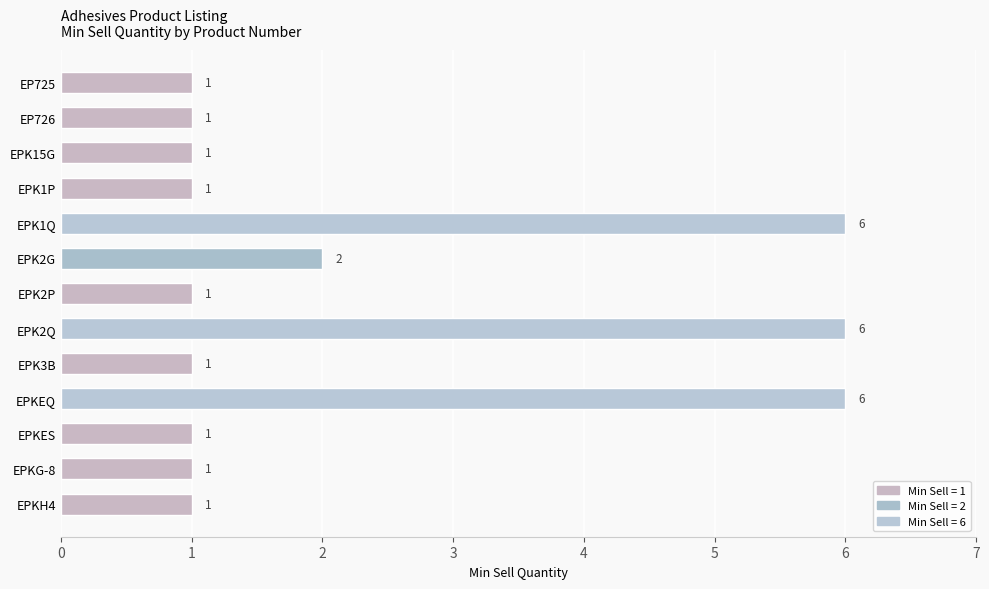

Between EPK2Q and EPK15G, which is larger?

EPK2Q